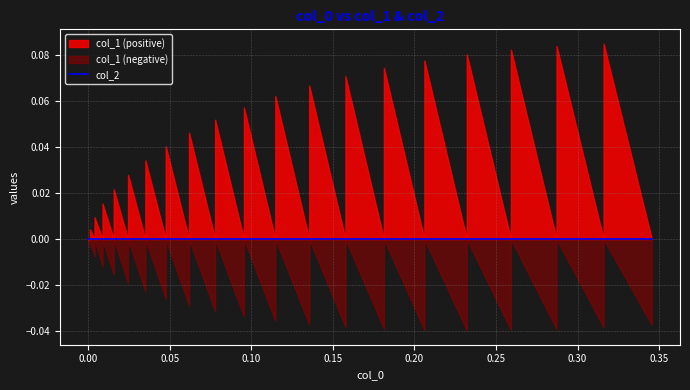

At which category does col_1 reach its first local valley?

1